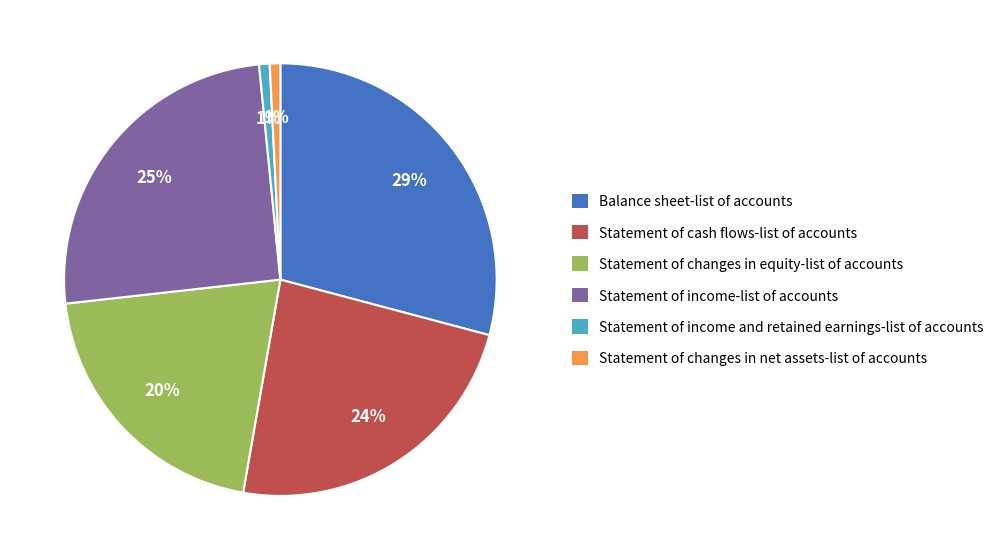

The Statement of changes in net assets-list of accounts slice represents 10% of the pie. True or false?

False